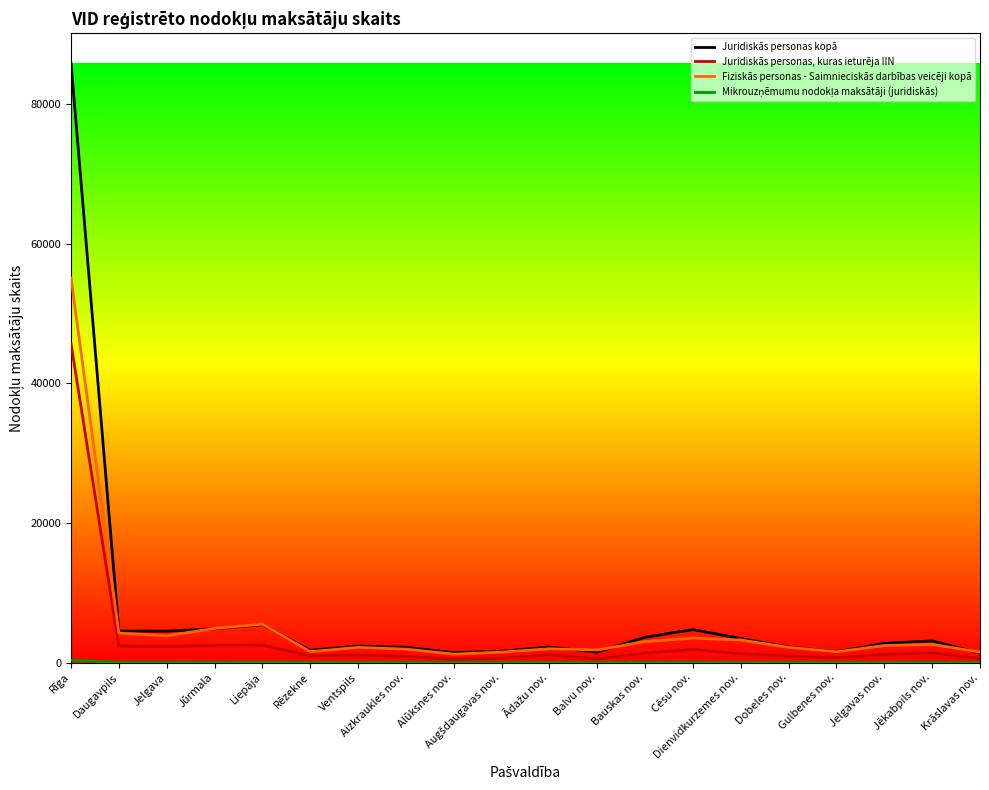

The value of Juridiskās personas kopā at Daugavpils is 4519. True or false?

True